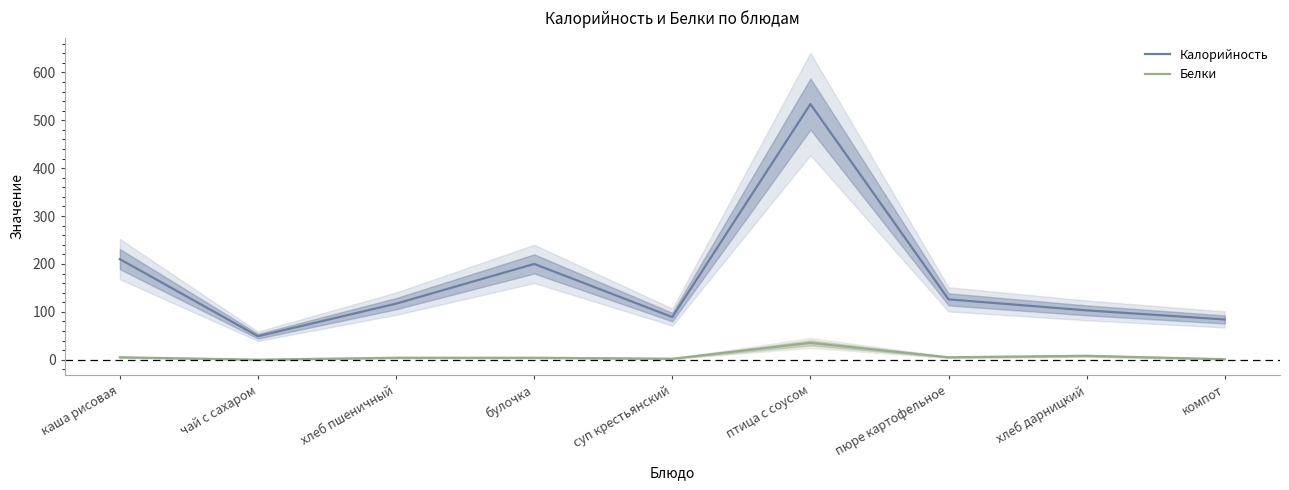

The value of Белки at каша рисовая is 9. True or false?

False